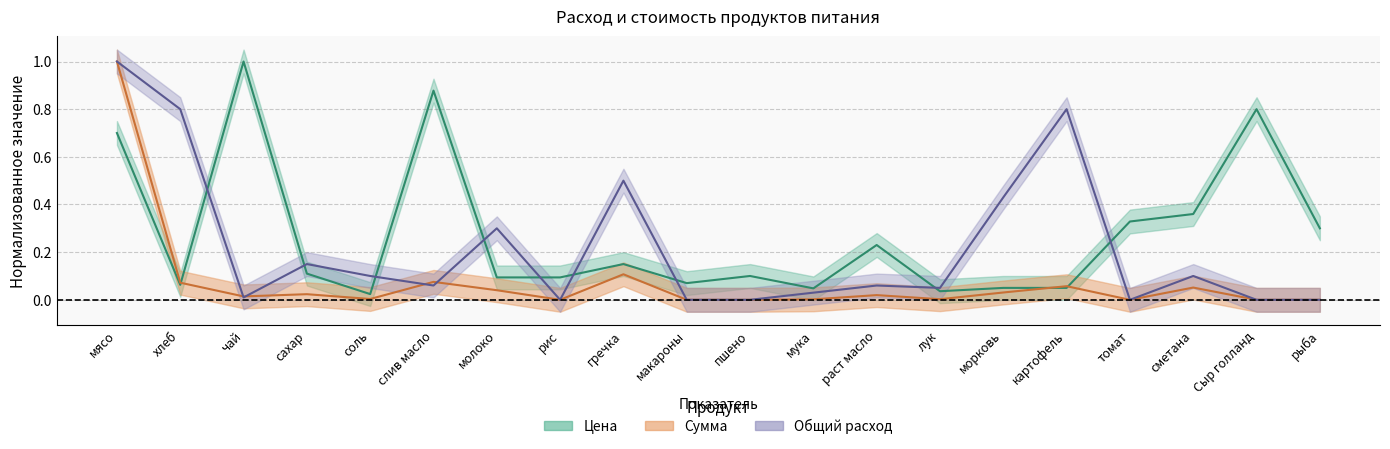

What is the value of the Общий расход point at the 6th from the left?

0.1